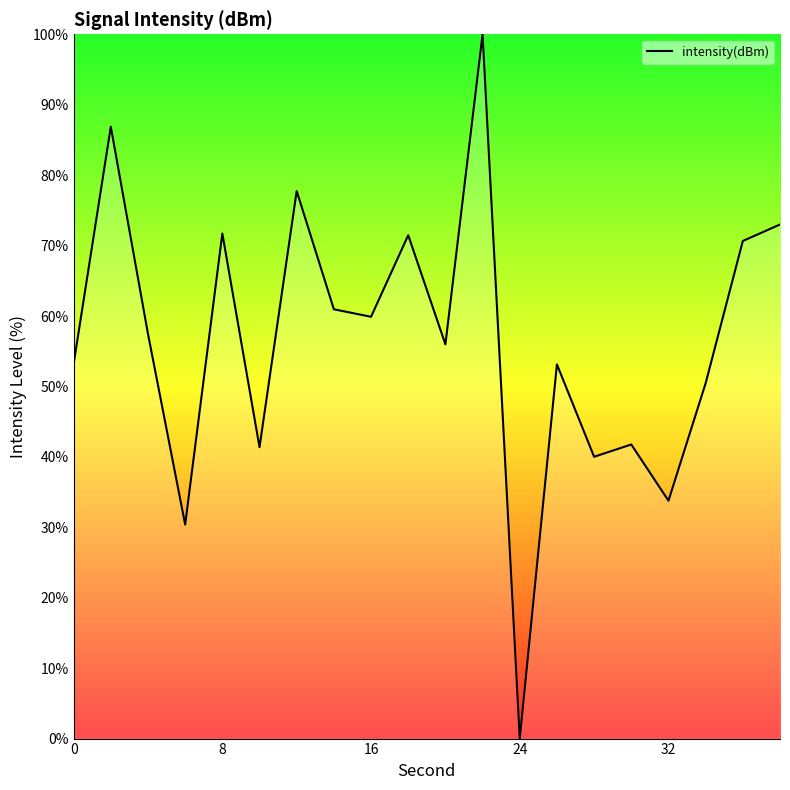

How many series are shown in this chart?

1